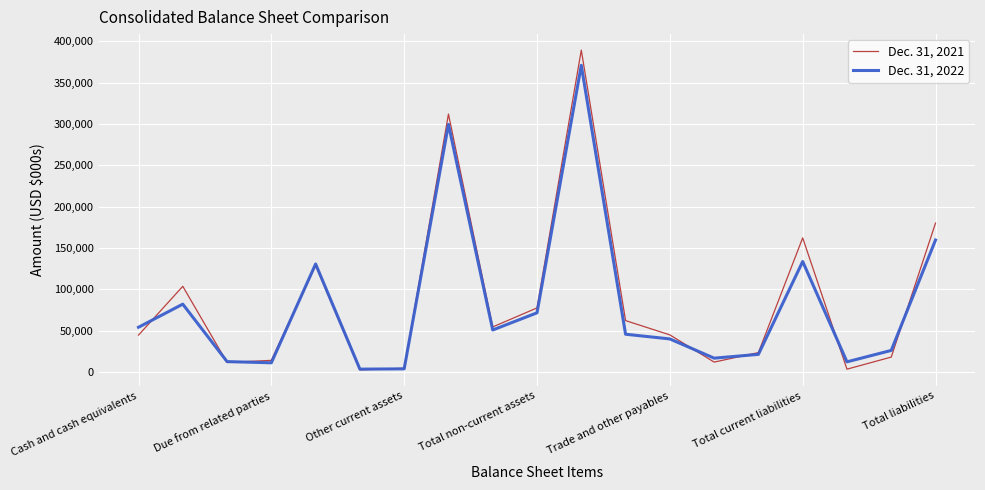

What is the greatest value displayed?

389428